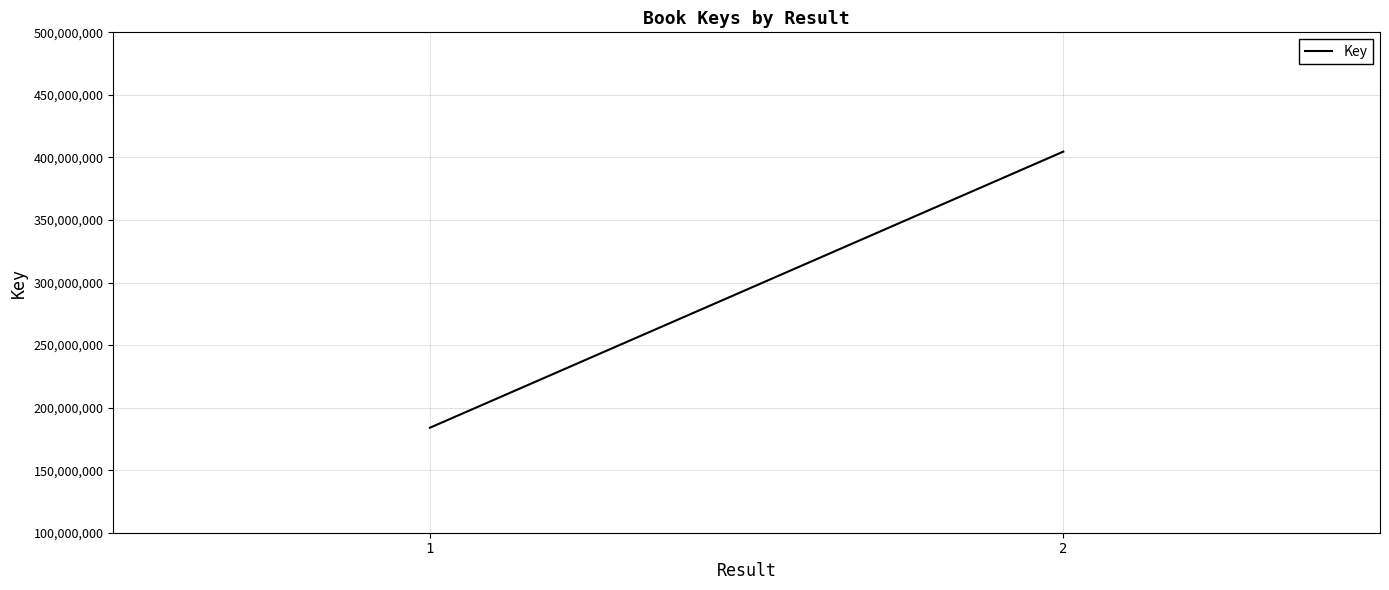

Rank the categories by value from lowest to highest.

1, 2